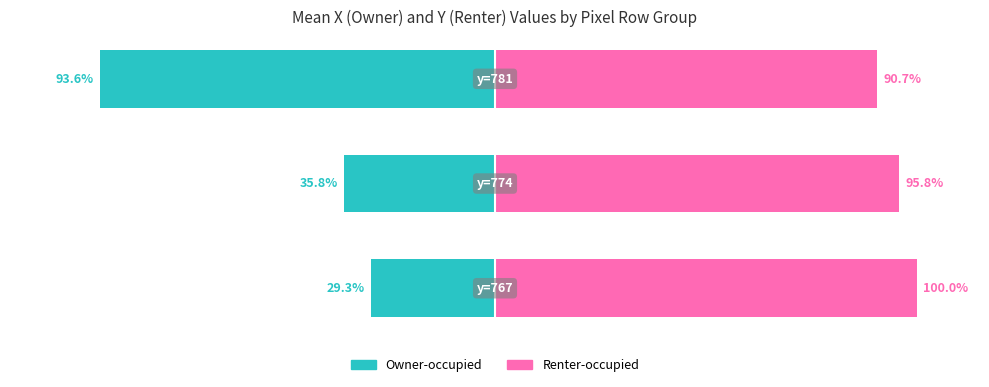

Reading right to left, list all the values displayed in this chart.

Owner-occupied: -93.6	-35.8	-29.3
Renter-occupied: 90.7	95.8	100.0